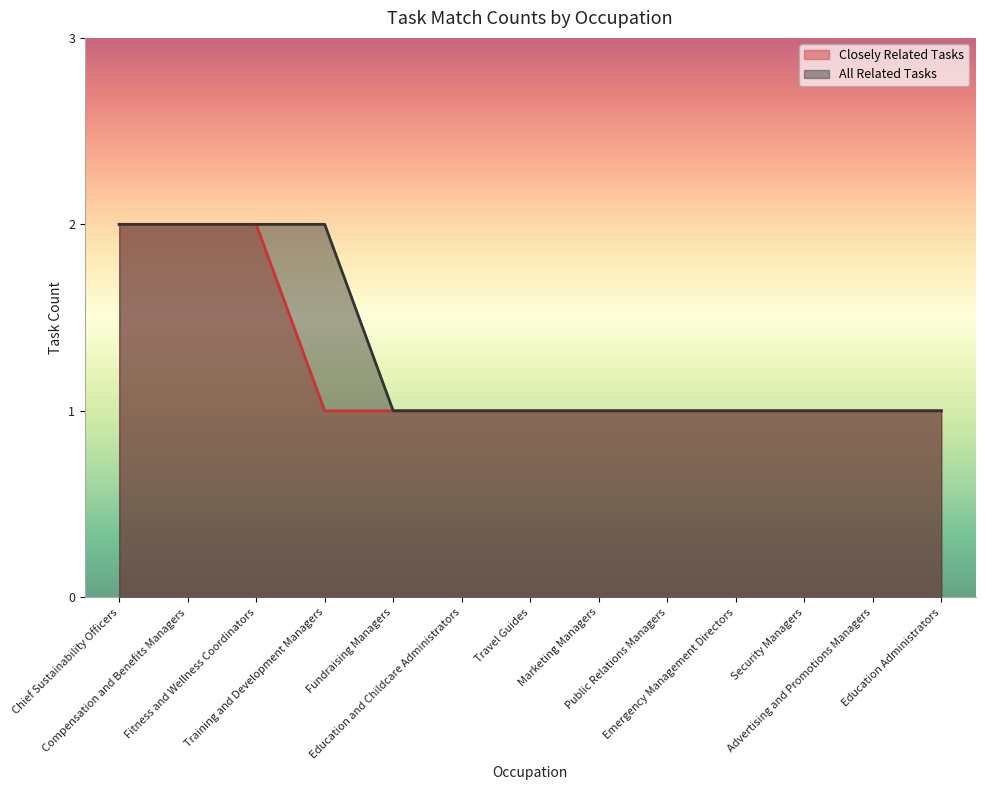

True or false: Closely Related Tasks has a value of 1 at Travel Guides.

False